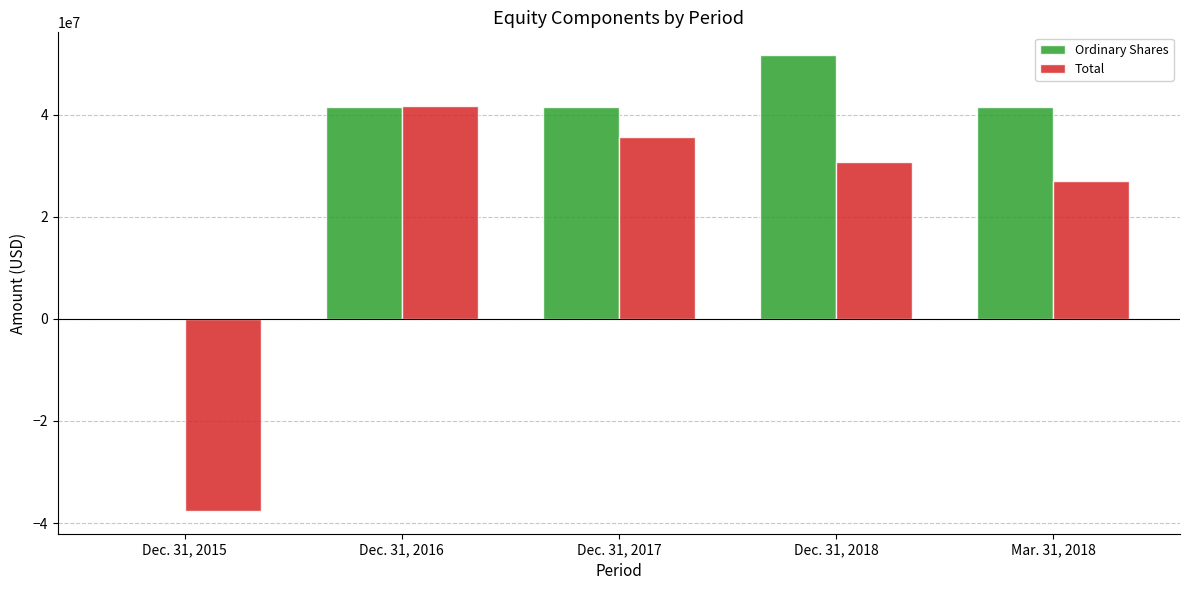

Reading right to left, list all the values displayed in this chart.

Ordinary Shares: Mar. 31, 2018=41514016	Dec. 31, 2018=51627219	Dec. 31, 2017=41514016	Dec. 31, 2016=41514016	Dec. 31, 2015=6388
Total: Mar. 31, 2018=26937127	Dec. 31, 2018=30618033	Dec. 31, 2017=35513436	Dec. 31, 2016=41574868	Dec. 31, 2015=-37615591